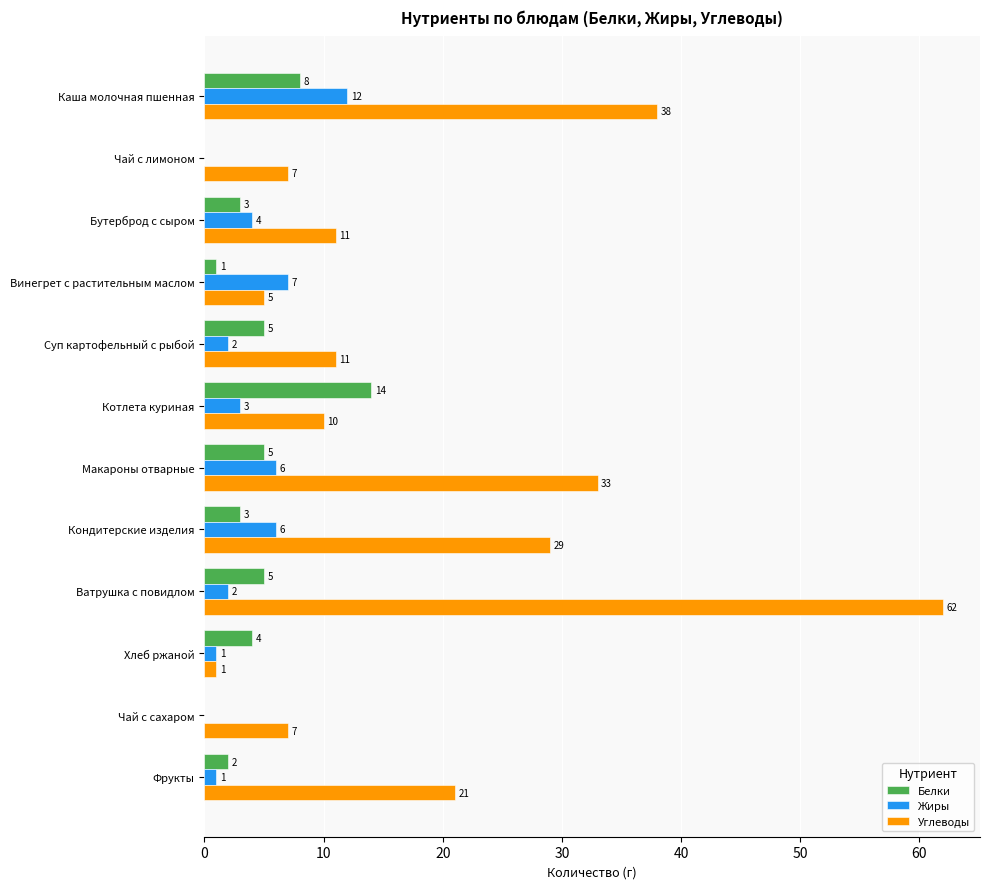

What is the total value across all series at Котлета куриная?

27